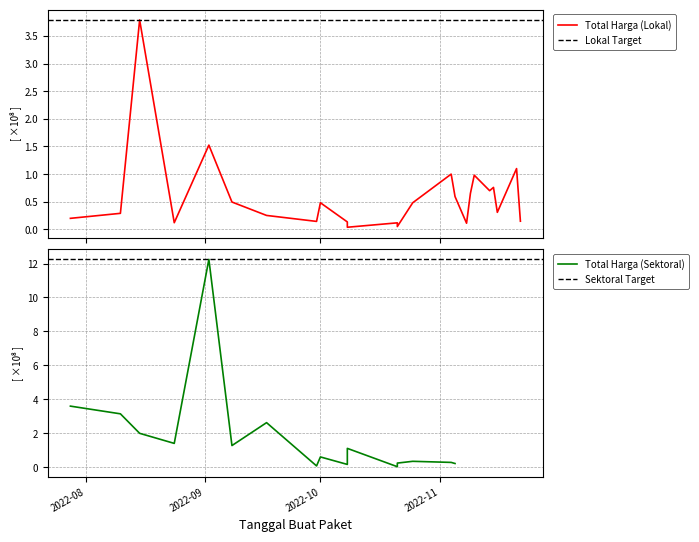

What is the maximum value shown in the chart?

3.8